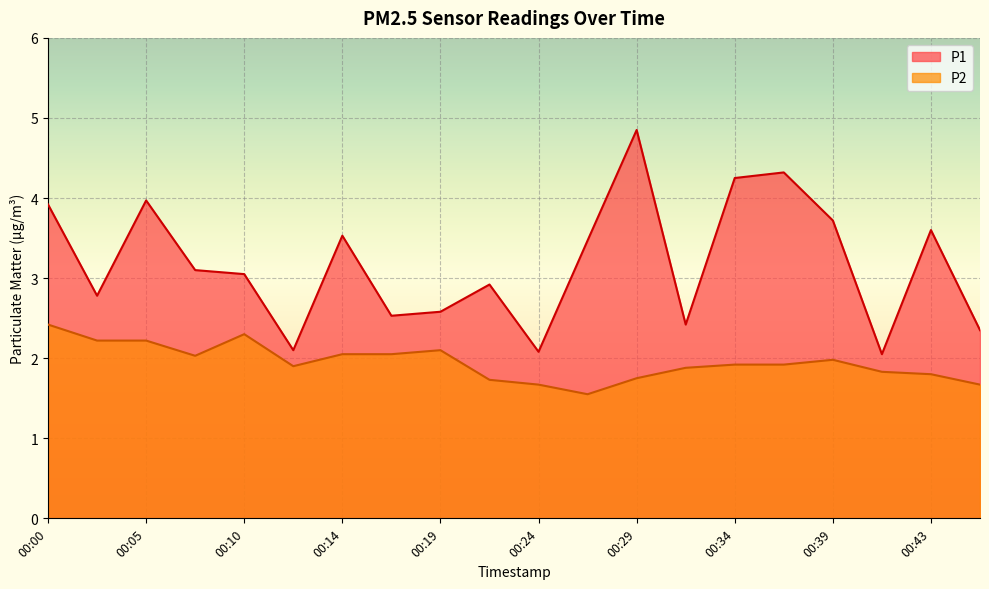

Between 00:07 and 00:14, which is larger?

00:14